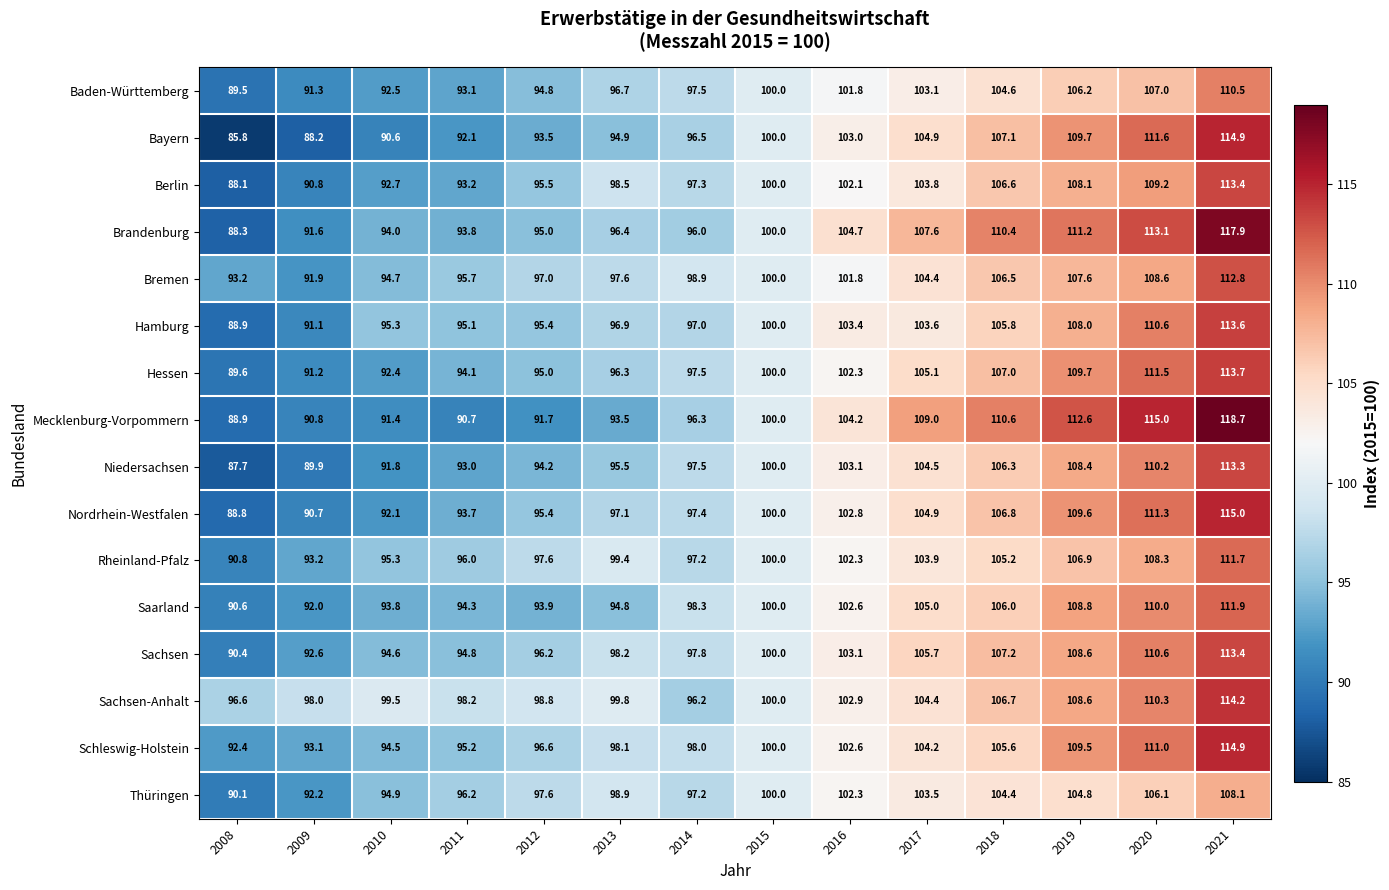

True or false: Bayern has a value of 142.9 at 2018.

False